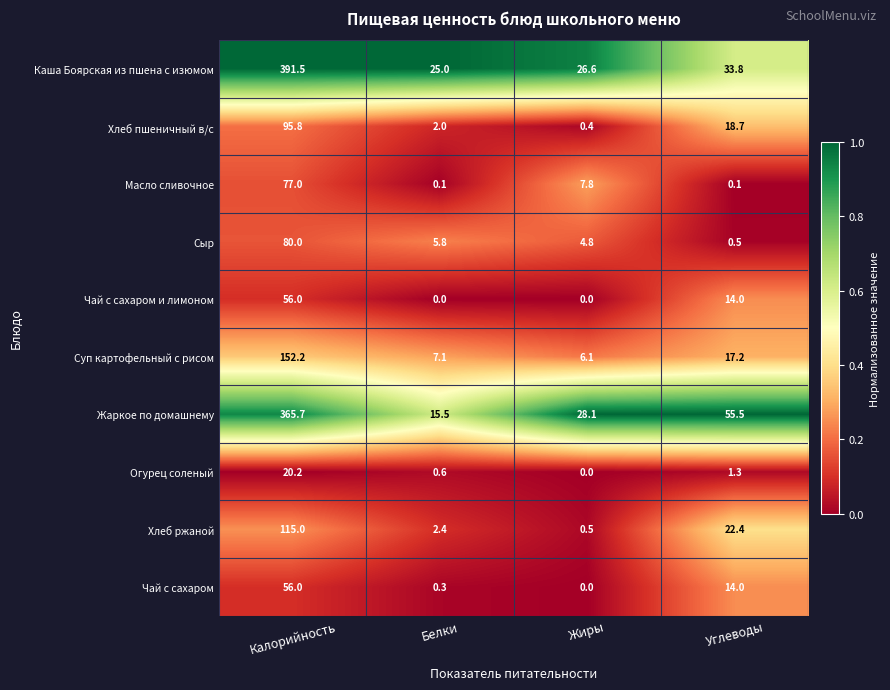

The value of Каша Боярская из пшена с изюмом at Калорийность is 682.4. True or false?

False